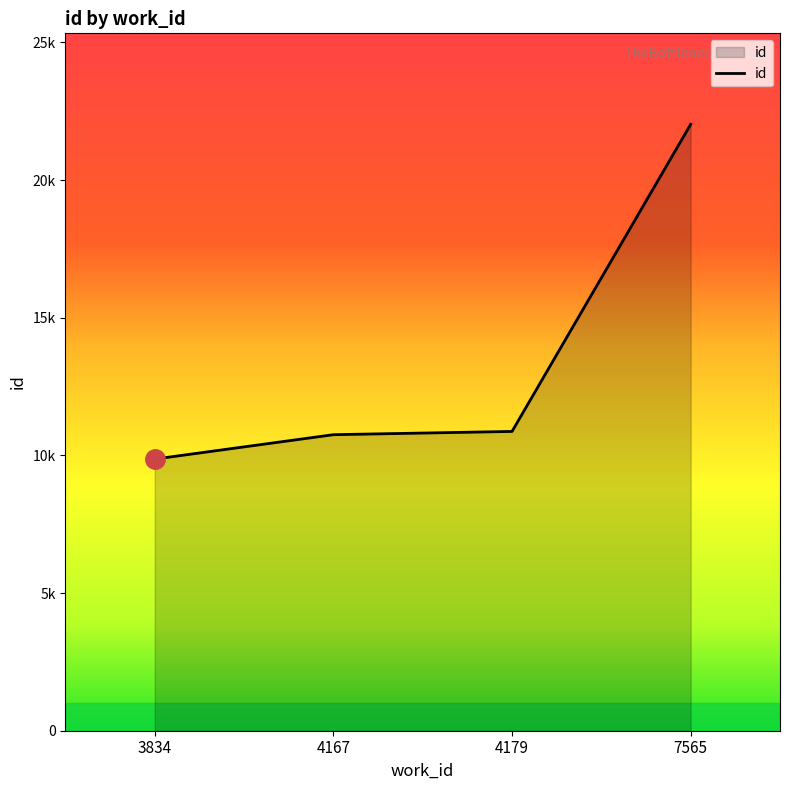

Which category has the highest value across all series?

7565